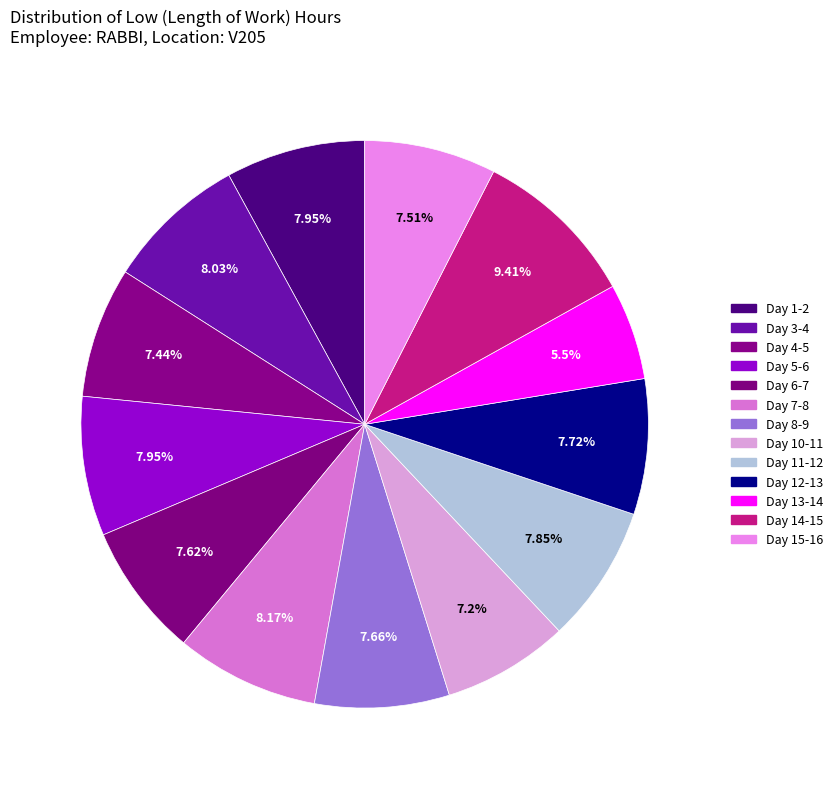

How many segments does this pie chart have?

13